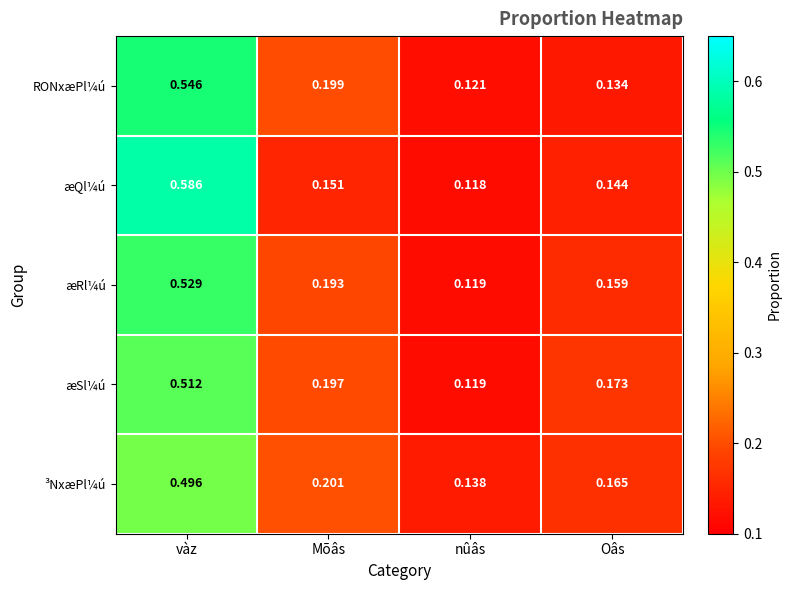

List the series in order of their peak value, highest first.

æQl¼ú, RONxæPl¼ú, æRl¼ú, æSl¼ú, ³NxæPl¼ú